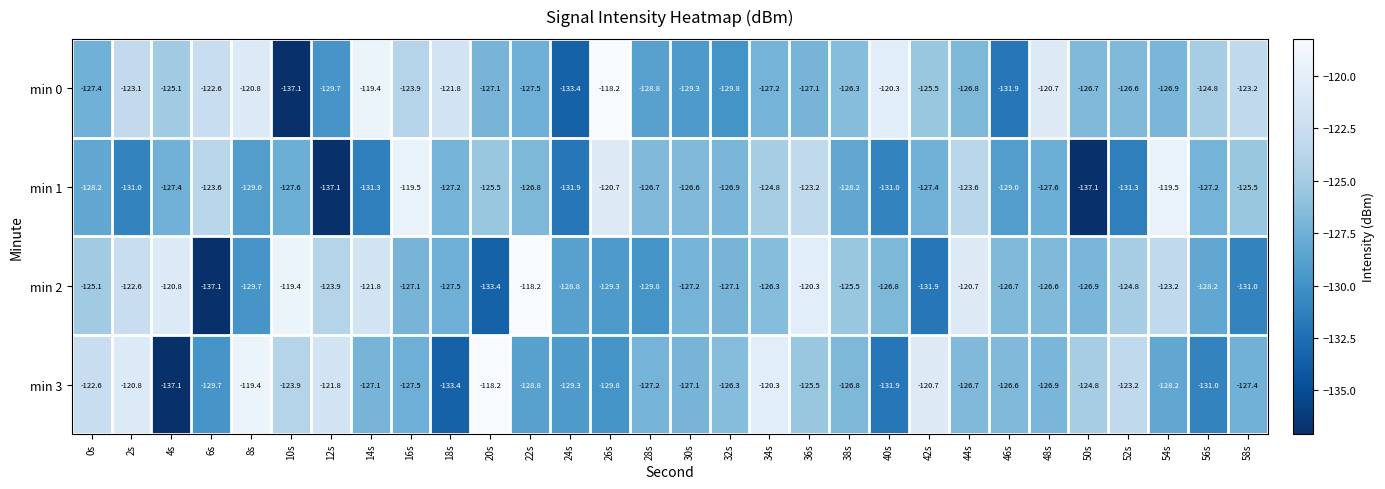

True or false: min 0 has a value of -64.9 at 28s.

False